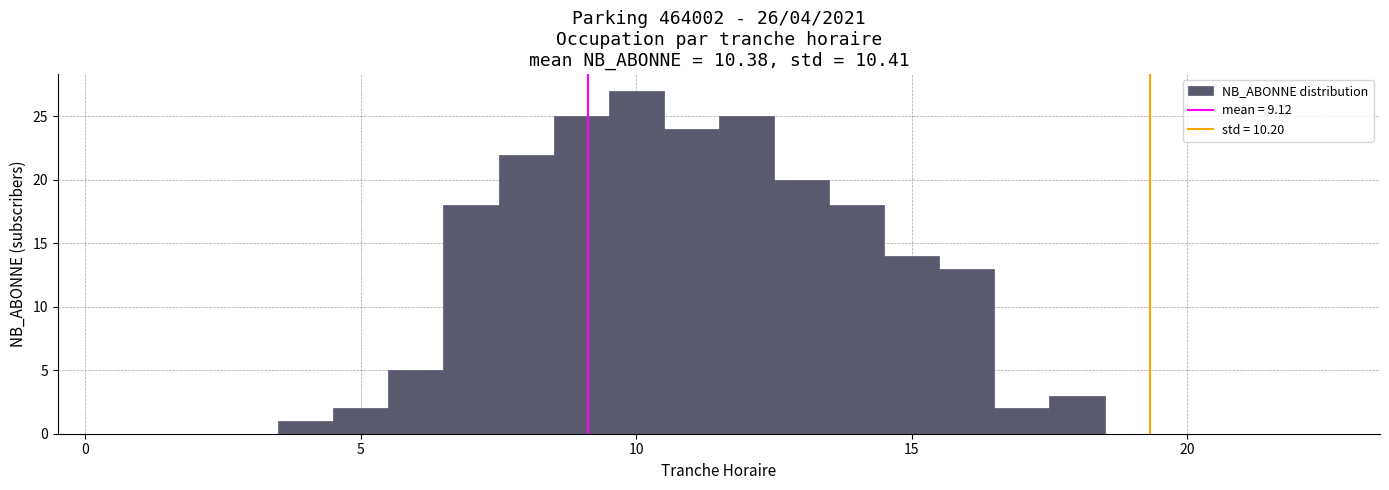

Around what value on the x-axis is the tallest bar? Give the approximate position of its centre, as read against the axis.

10.0